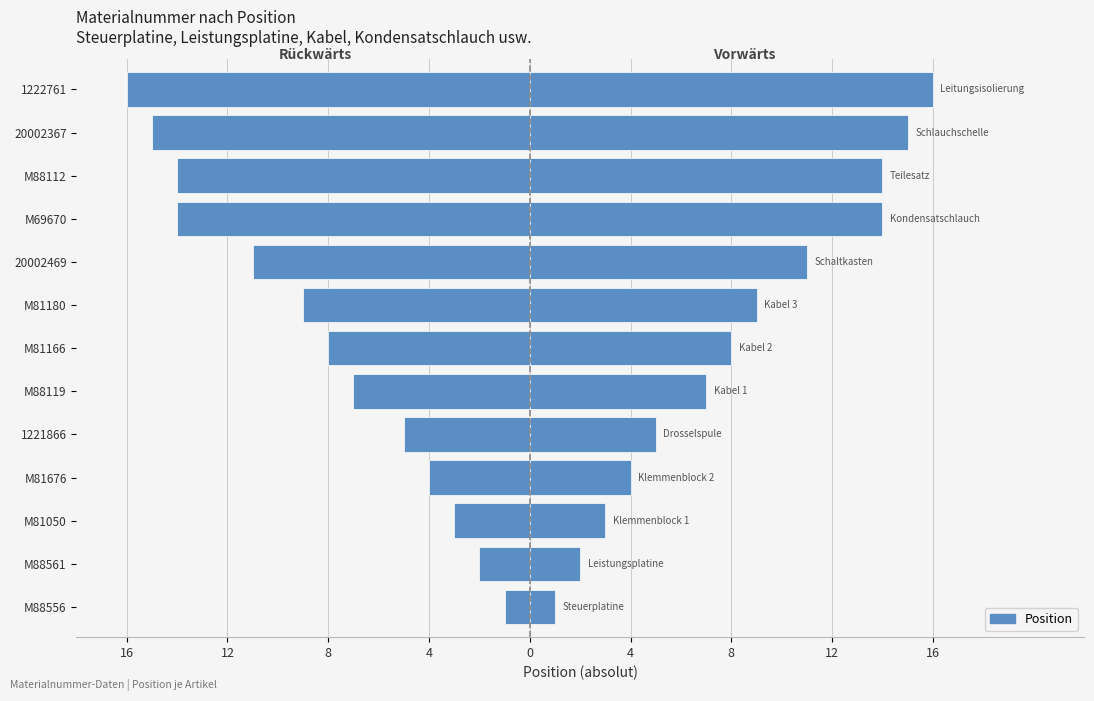

Which has a higher value, M88119 or M69670?

M88119